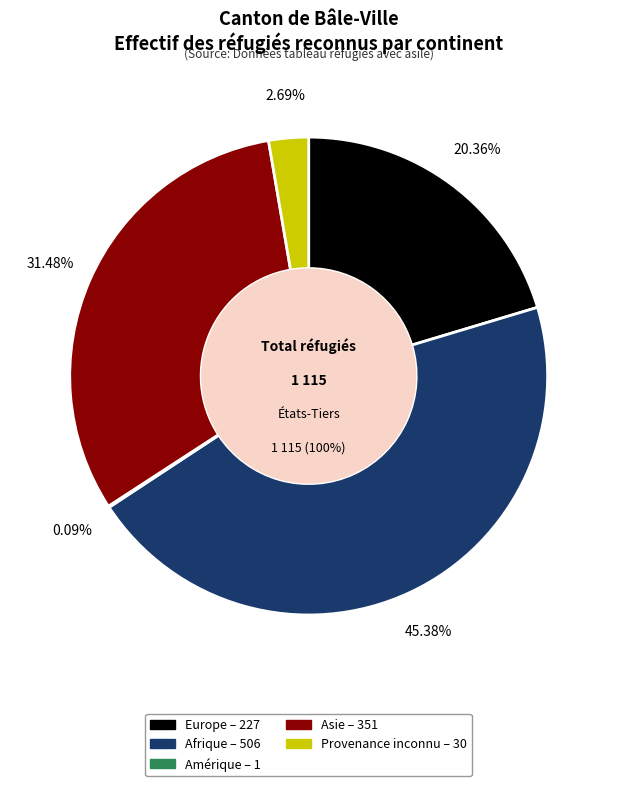

What percentage is the Provenance inconnu slice, to the nearest percent?

3%